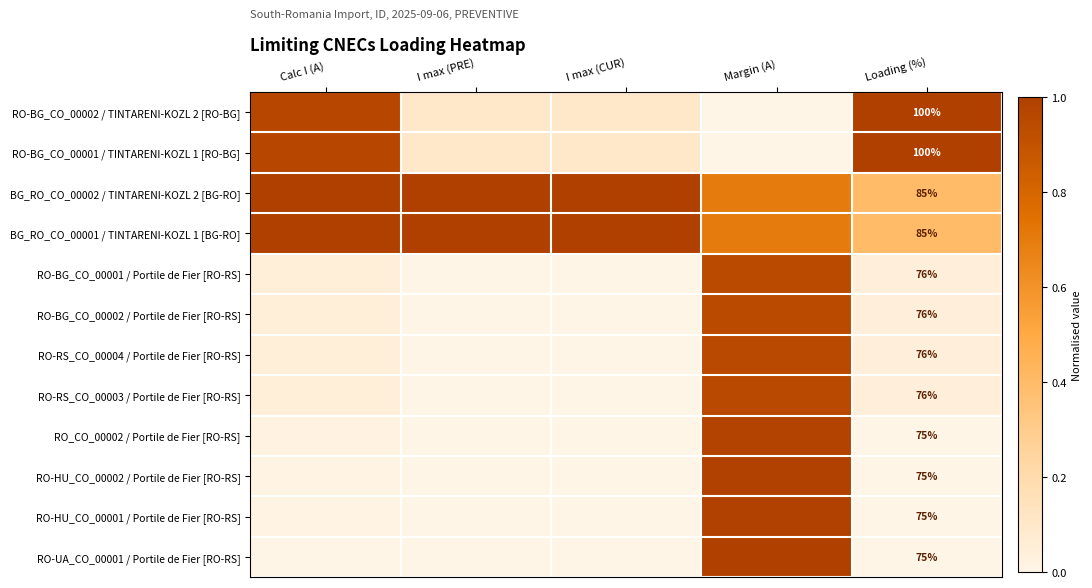

At which label does RO-RS_CO_00003 / Portile de Fier [RO-RS] reach its minimum?

I max (PRE)